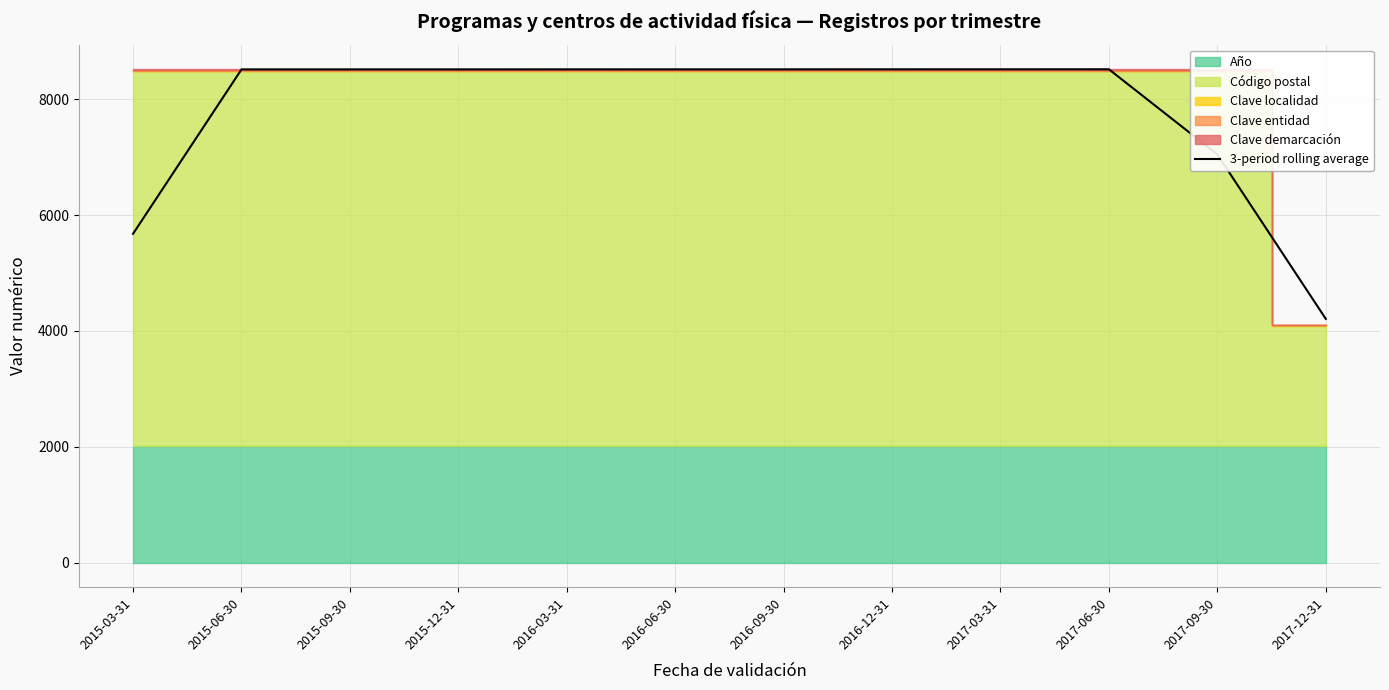

Rank the categories by value from lowest to highest.

2017-12-31, 2015-03-31, 2017-09-30, 2015-06-30, 2015-09-30, 2015-12-31, 2016-03-31, 2016-06-30, 2016-09-30, 2016-12-31, 2017-03-31, 2017-06-30